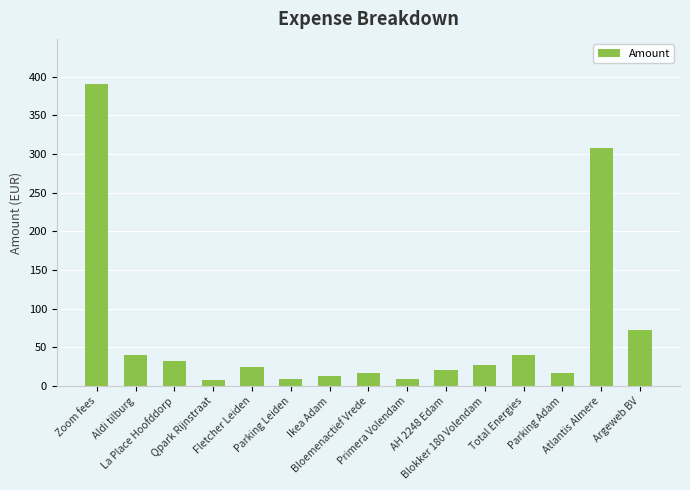

What is the difference between the second highest and minimum values?

300.0